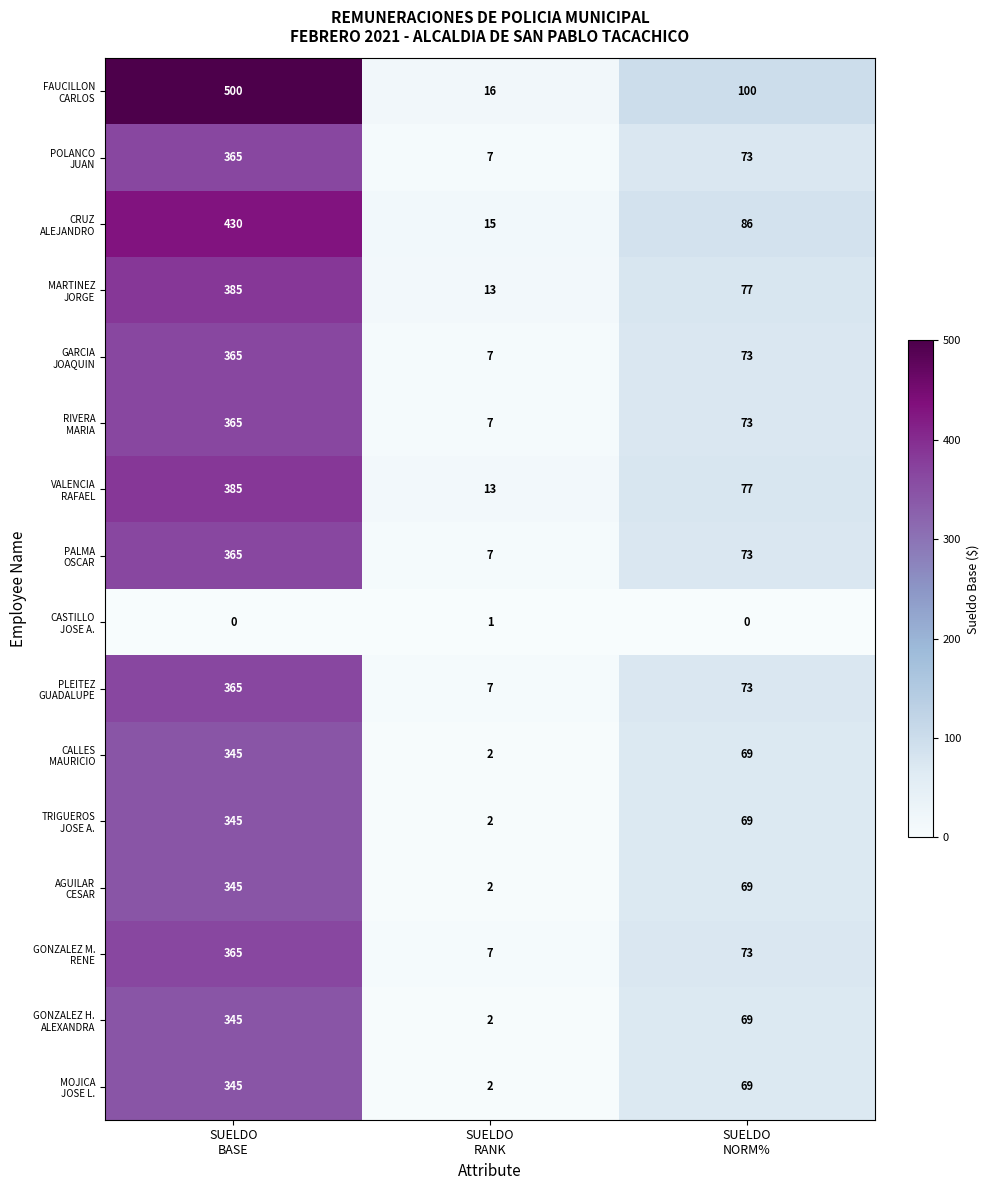

At how many categories does at least one series exceed 382?

1